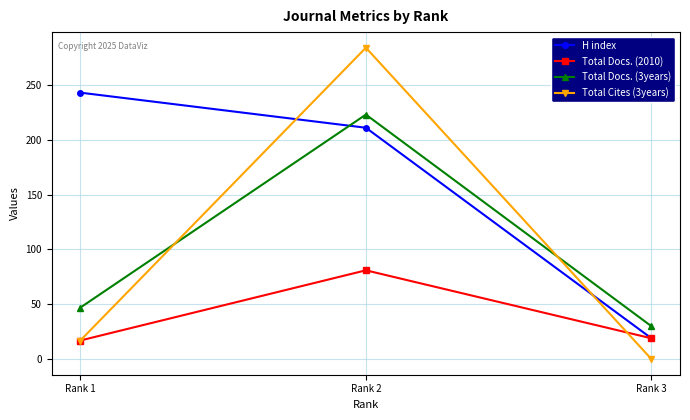

Reading right to left, list all the values displayed in this chart.

H index: 19	211	243
Total Docs. (2010): 19	81	17
Total Docs. (3years): 30	223	47
Total Cites (3years): 0	284	17